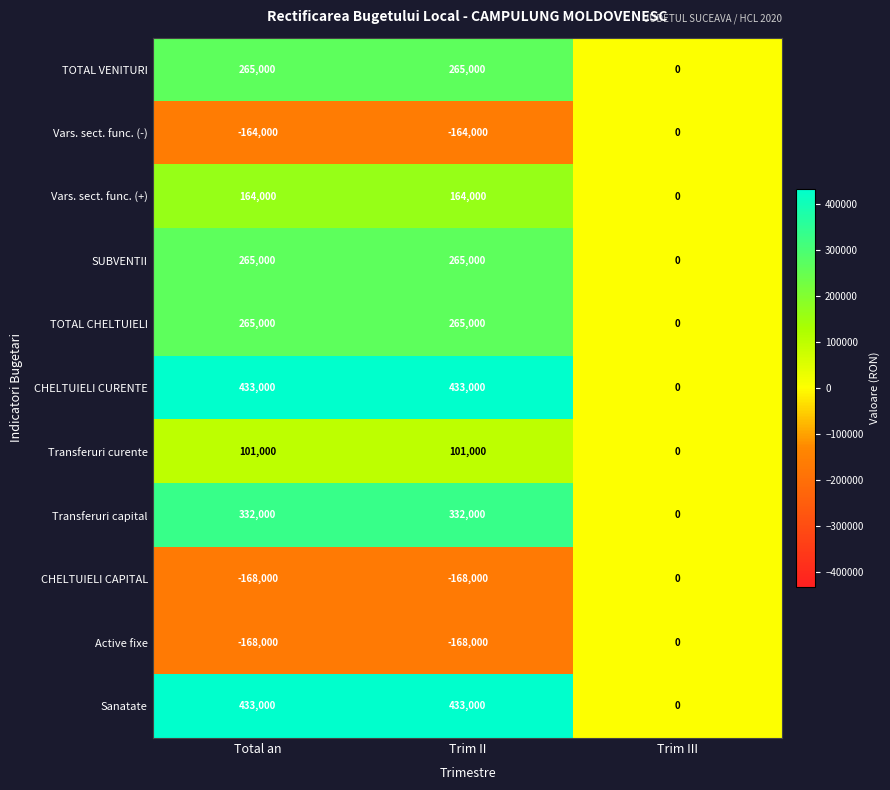

The CHELTUIELI CAPITAL series shows -109736 at Trim III. True or false?

False